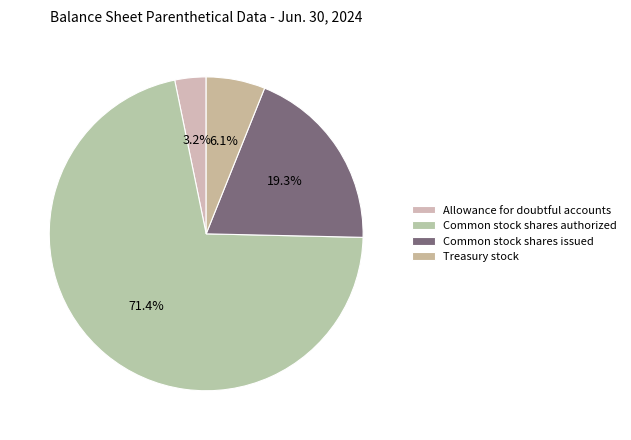

What percentage is NOT represented by Common stock shares issued?

80.7%